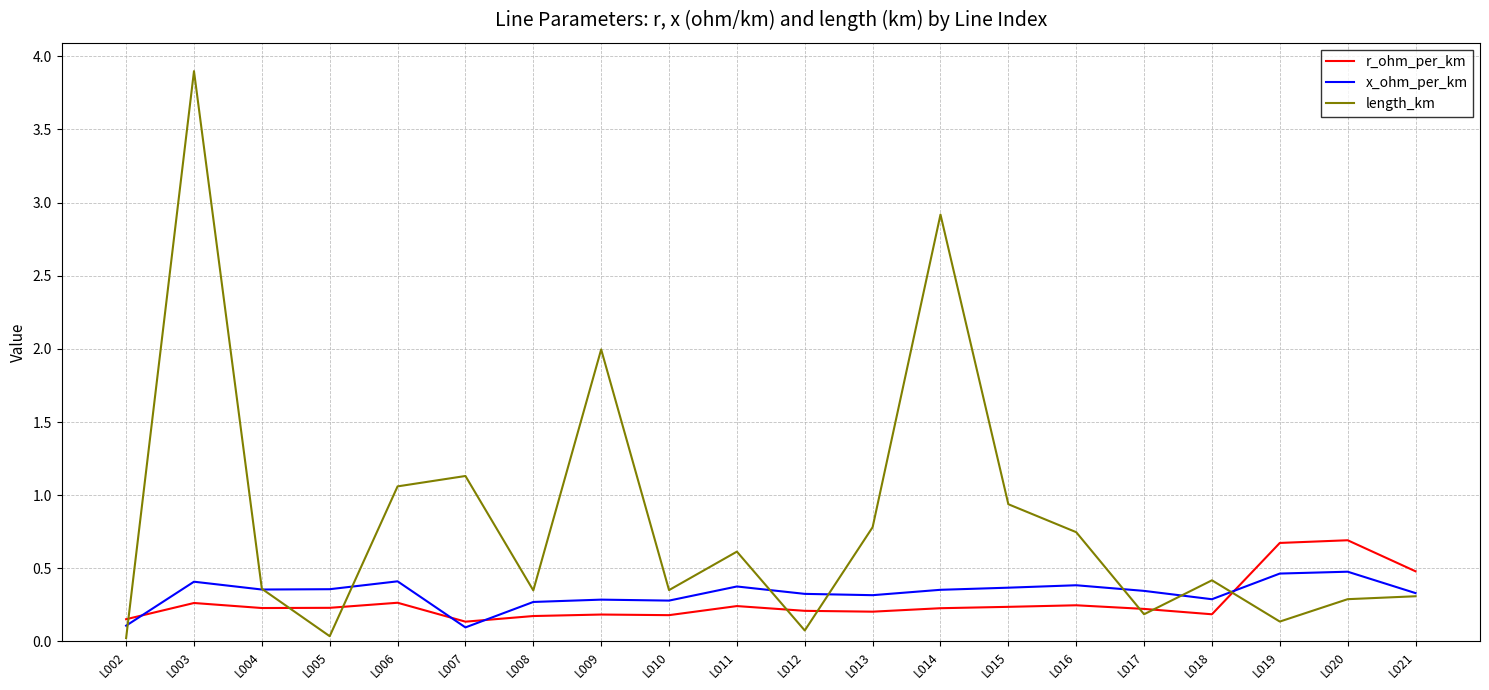

Which category has the highest value across all series?

L003